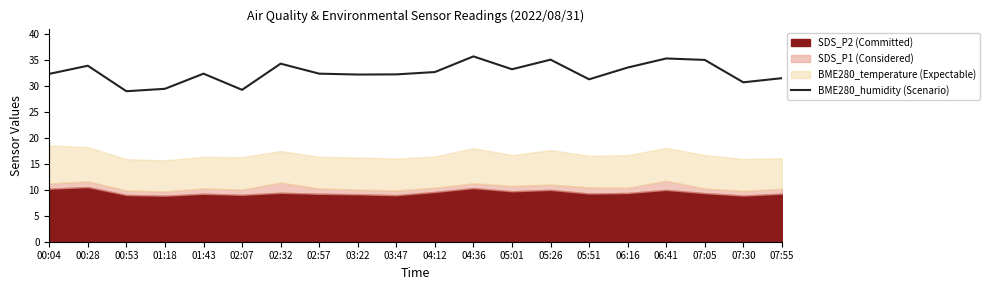

Reading left to right, extract all data points from this chart.

00:04=32.4	00:28=33.9	00:53=29.0	01:18=29.5	01:43=32.4	02:07=29.3	02:32=34.4	02:57=32.4	03:22=32.2	03:47=32.3	04:12=32.7	04:36=35.8	05:01=33.3	05:26=35.1	05:51=31.3	06:16=33.6	06:41=35.3	07:05=35.1	07:30=30.7	07:55=31.5